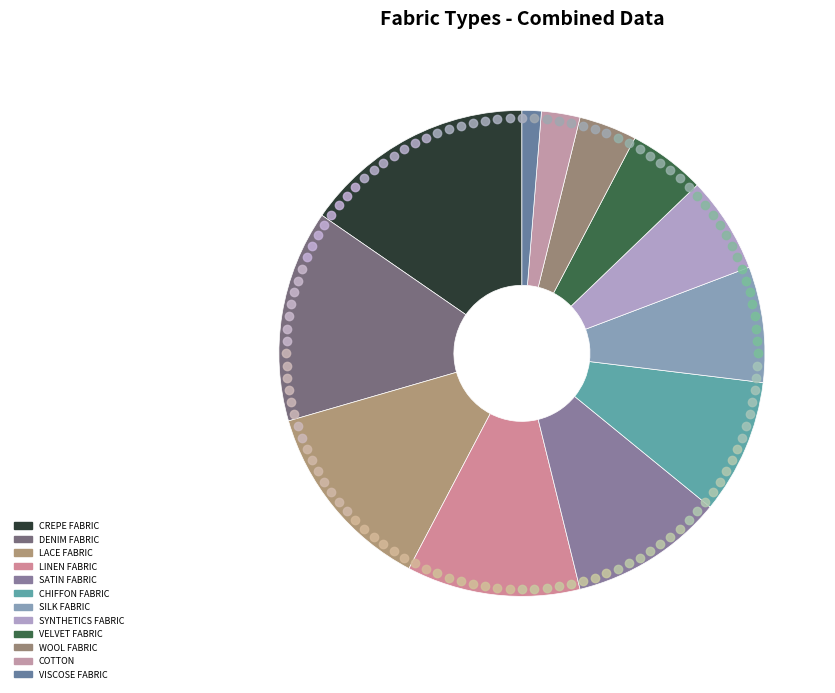

Combined, what portion of the pie is COTTON and DENIM FABRIC?

16.7%